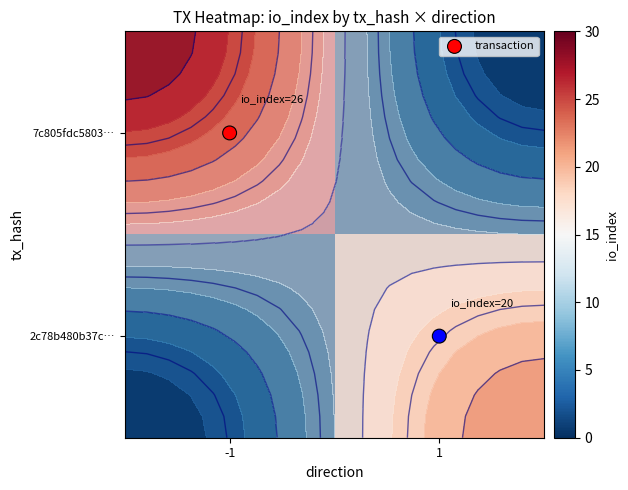

How many values in the 7c805fdc5803… series are below 26?

1